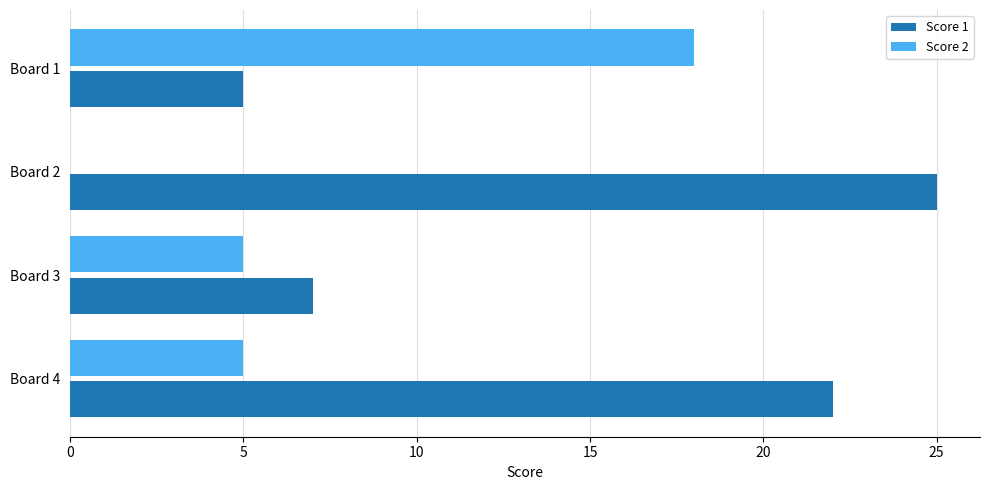

At which label is Score 1 closest to 15?

Board 4